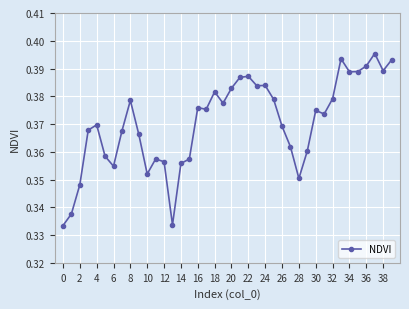

True or false: there are more than 0 points higher than both neighbors.

True